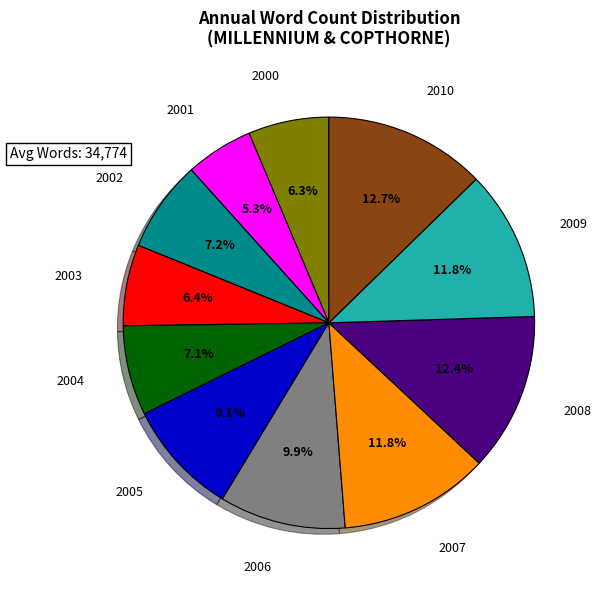

Is there any slice that represents more than half of the pie?

No